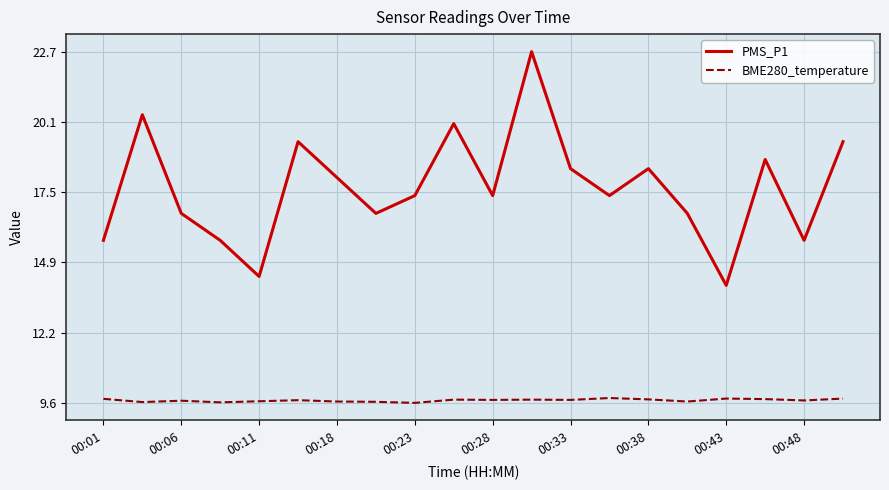

What are all the series names shown in the legend?

PMS_P1, BME280_temperature